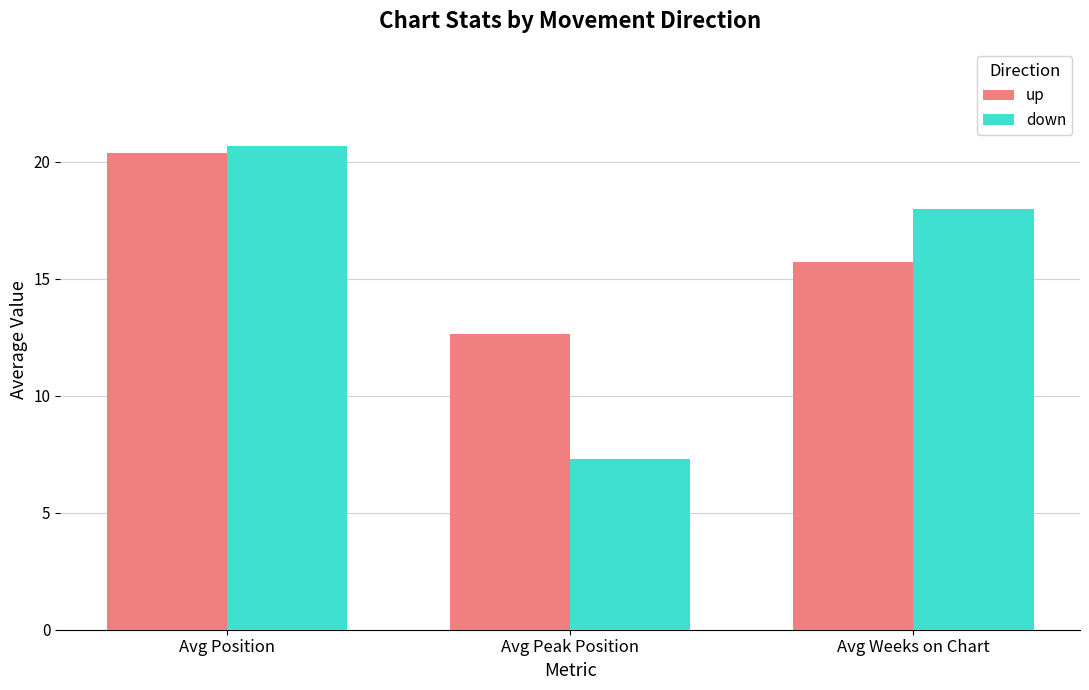

Rank the series by their average value, from highest to lowest.

up, down